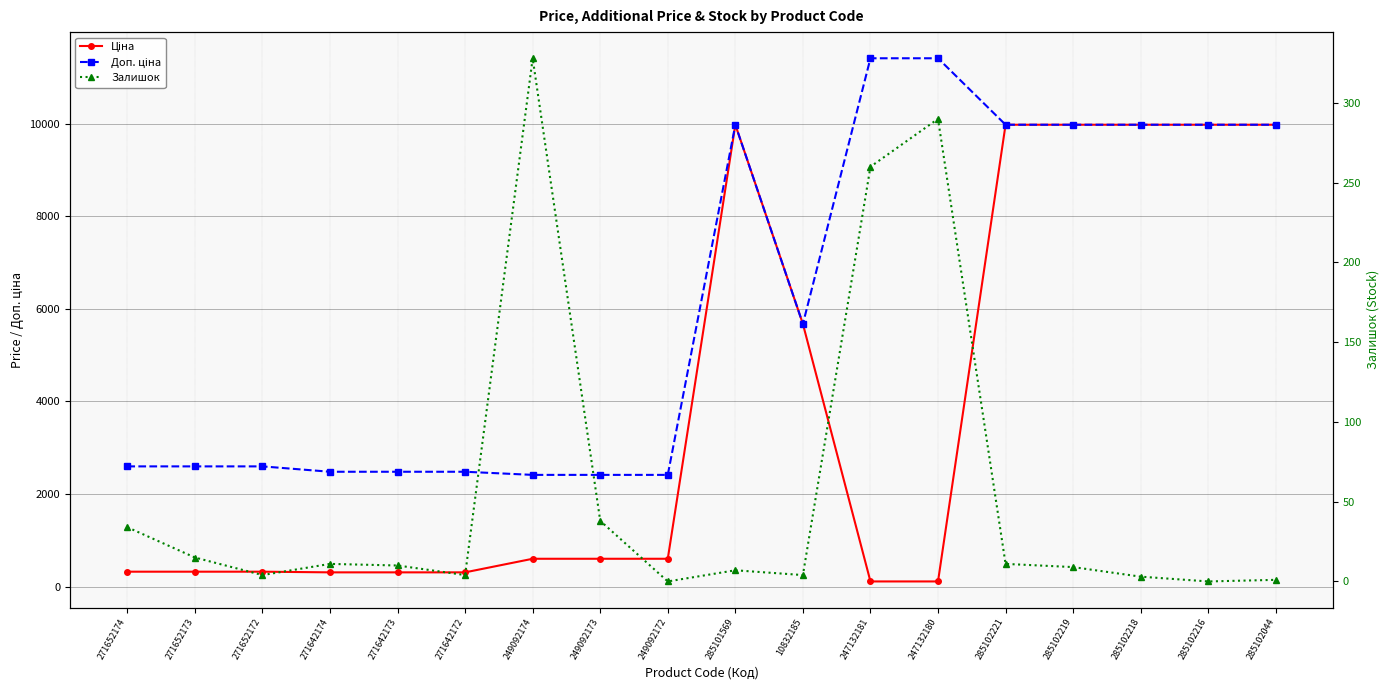

What is the sum of the Залишок values at 285102218 and 285102219?

12.0